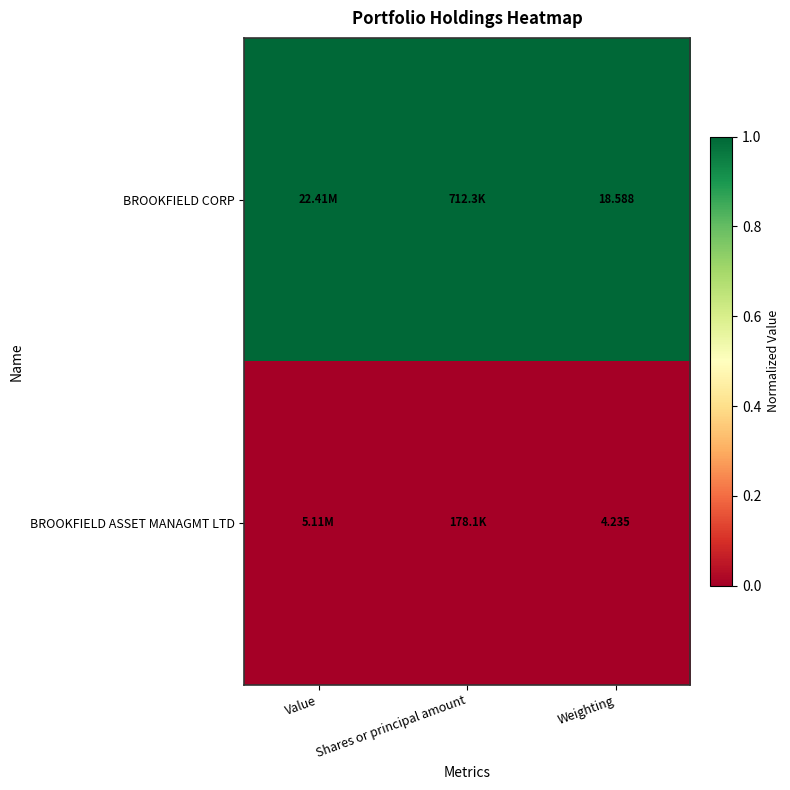

What is the lowest value of the BROOKFIELD CORP series?

1